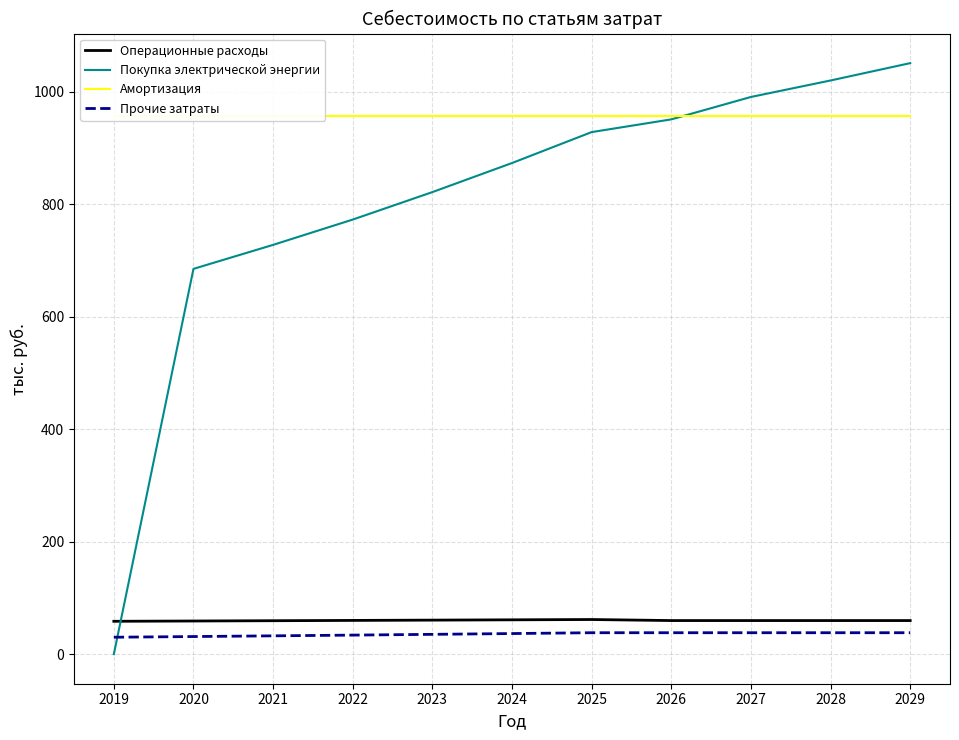

What is the difference between the maximum and minimum values in the Покупка электрической энергии series?

1050.8